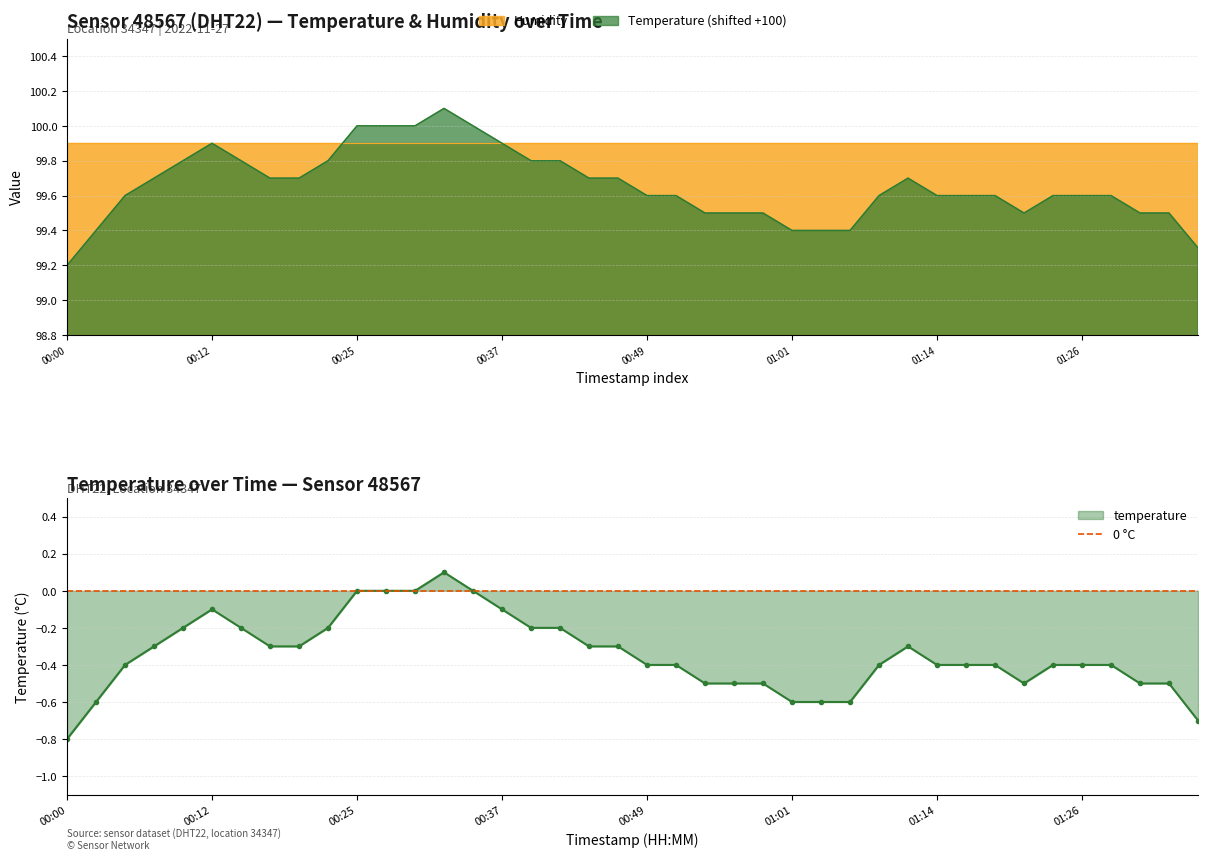

True or false: there are more than 1 points higher than both neighbors.

True